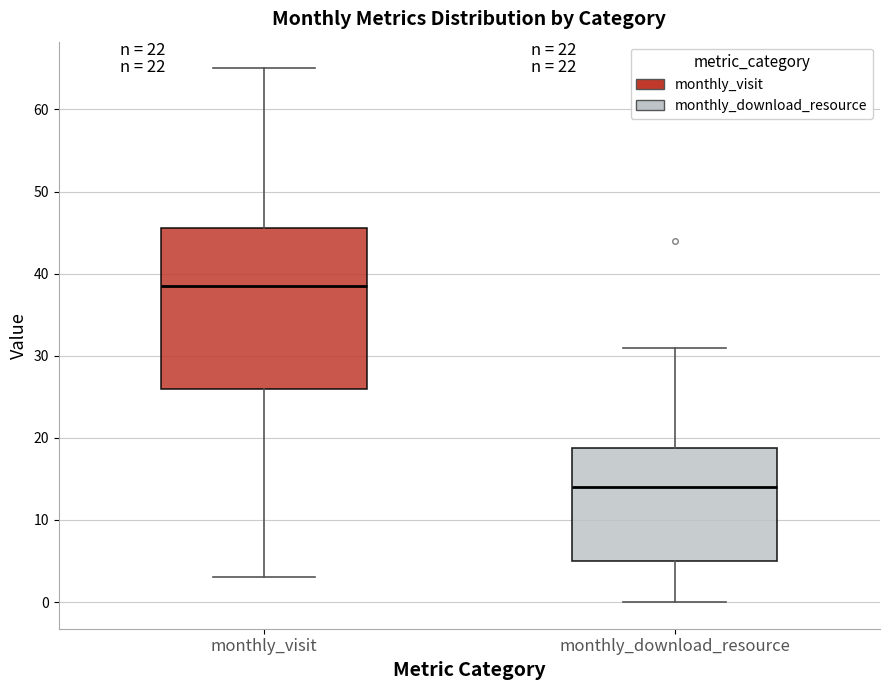

Where is the lower edge of the box for monthly_visit on the y-axis? The values are not printed on the chart, so give them approximately, as read against the axis.

26